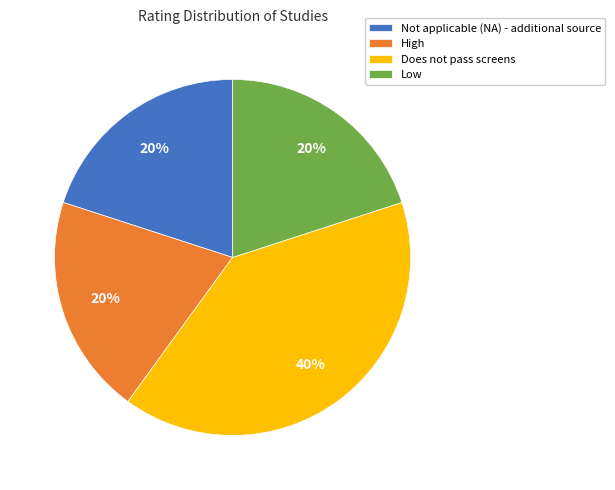

What is the largest slice in the pie chart?

Does not pass screens